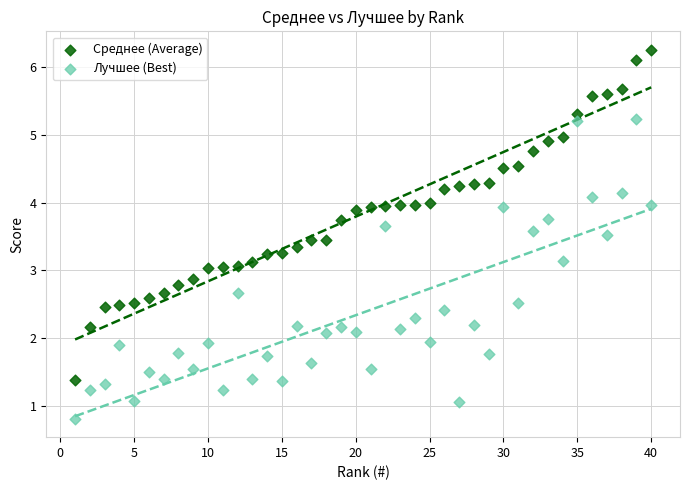

Across all data points, what is the range of X values (max minus min)?

39.0